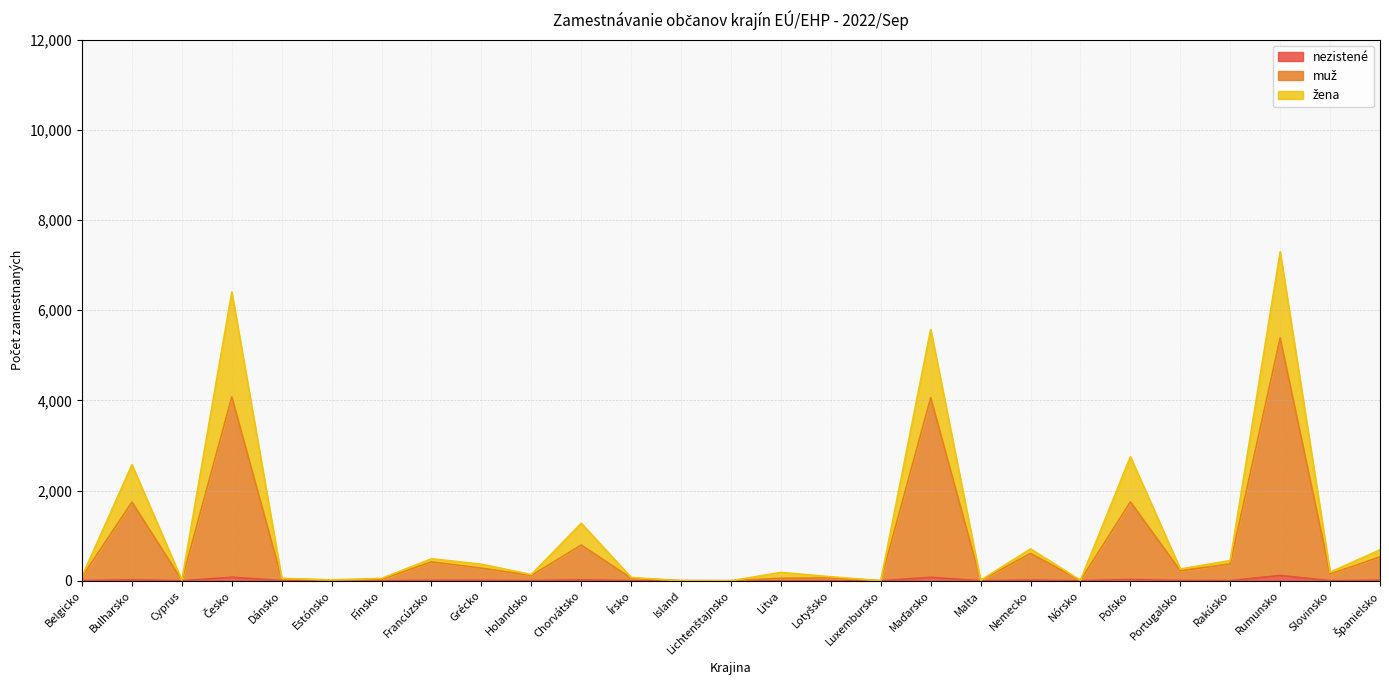

At which label is nezistené closest to 58?

Maďarsko